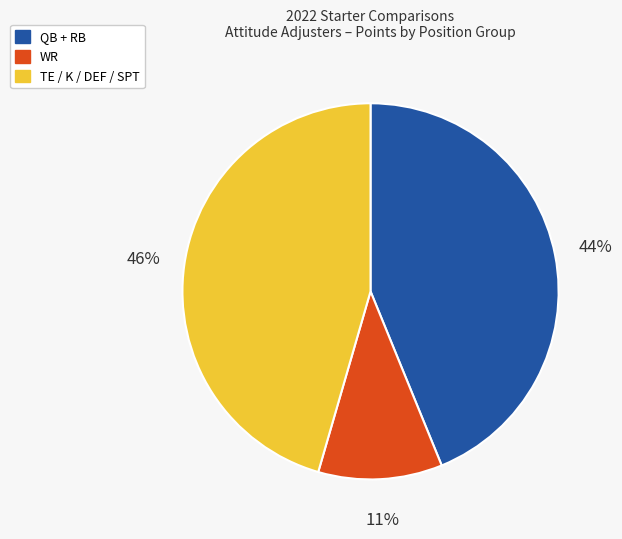

Does any single category account for the majority?

No